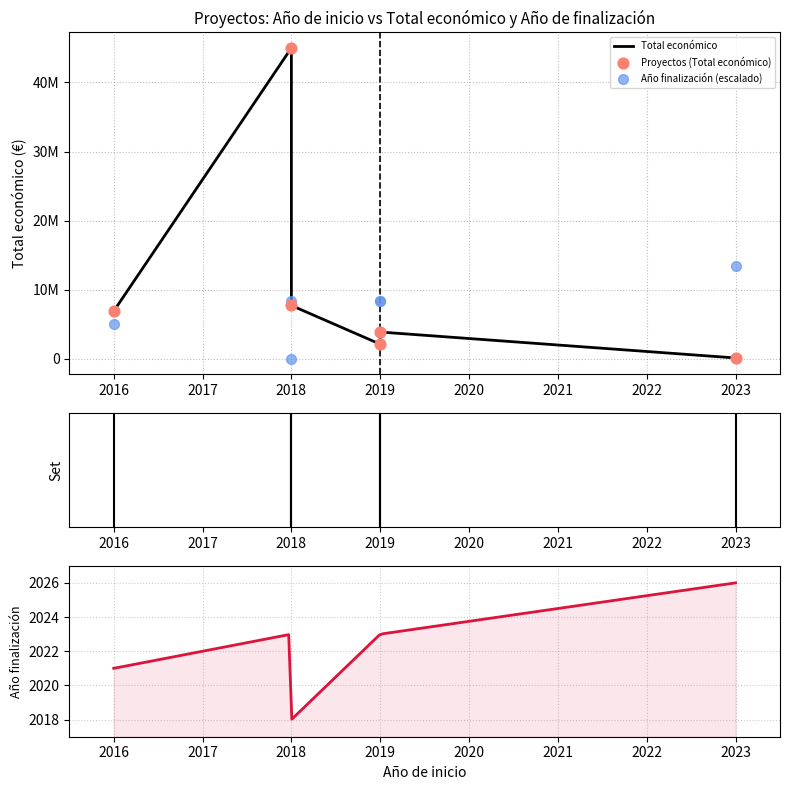

What is the total value across all series at 2019?

2117564